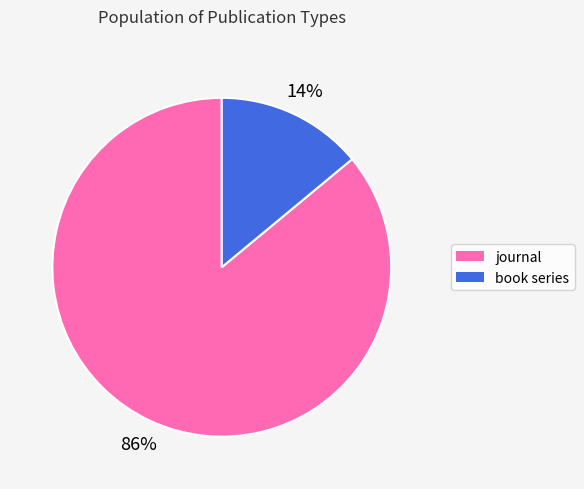

To the nearest percent, what portion does book series represent?

14%